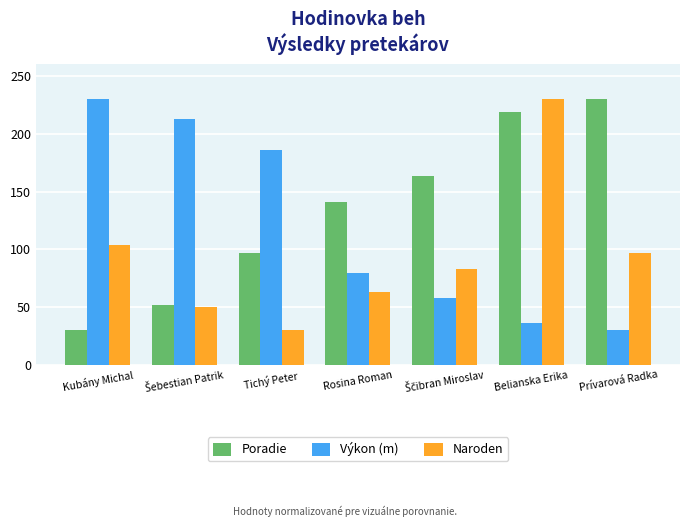

Which category has the highest value in the Poradie series?

Prívarová Radka